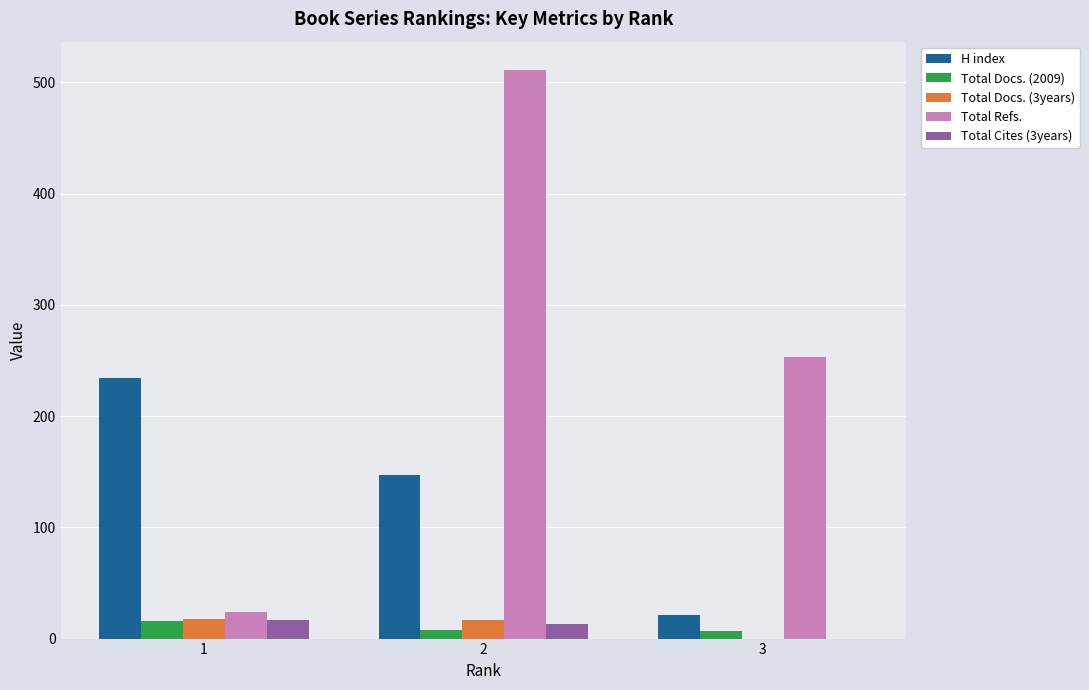

Which series changed the most between 2 and 3?

Total Refs.